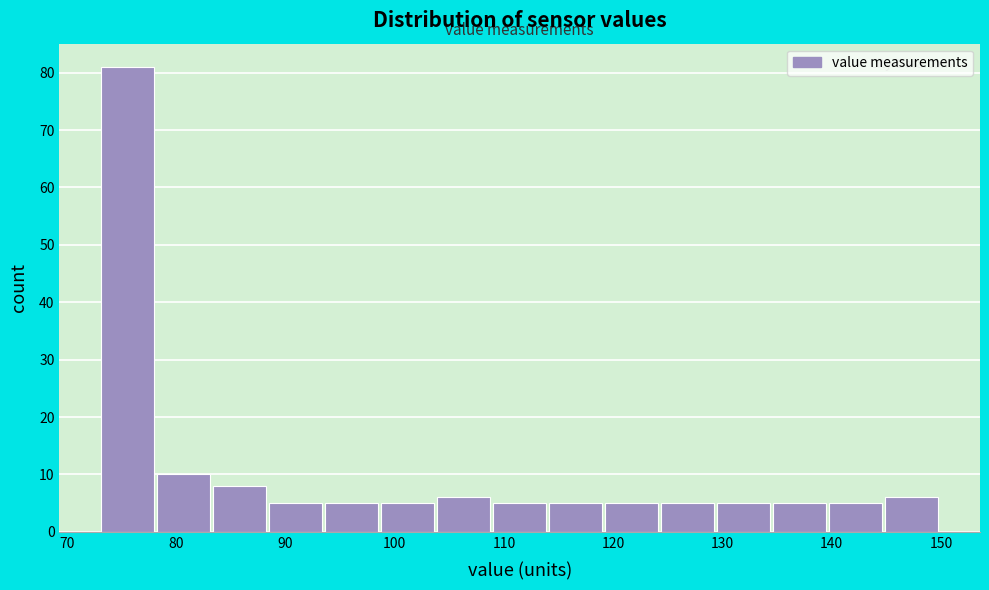

Reading left to right, transcribe this chart: for each bar, give the range it covers on the x-axis and its height. Neither the bar edges nor the heights are printed on the chart, so give them approximately, as read against the axes.

73 to 78: 81
78 to 83: 10
83 to 89: 8
89 to 94: 5
94 to 99: 5
99 to 104: 5
104 to 109: 6
109 to 114: 5
114 to 119: 5
119 to 124: 5
124 to 130: 5
130 to 135: 5
135 to 140: 5
140 to 145: 5
145 to 150: 6